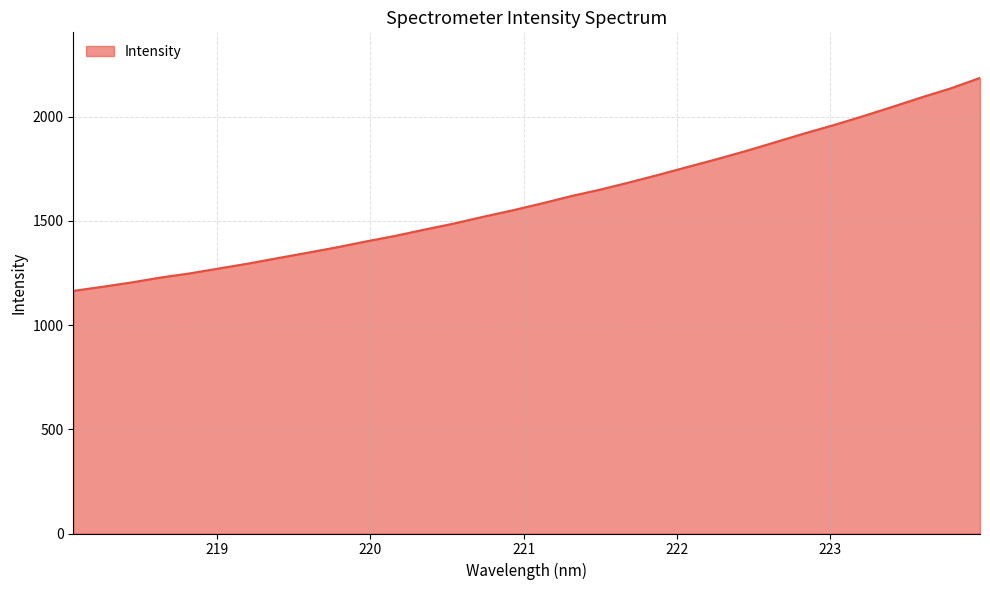

What is the minimum value shown in the chart?

1164.3